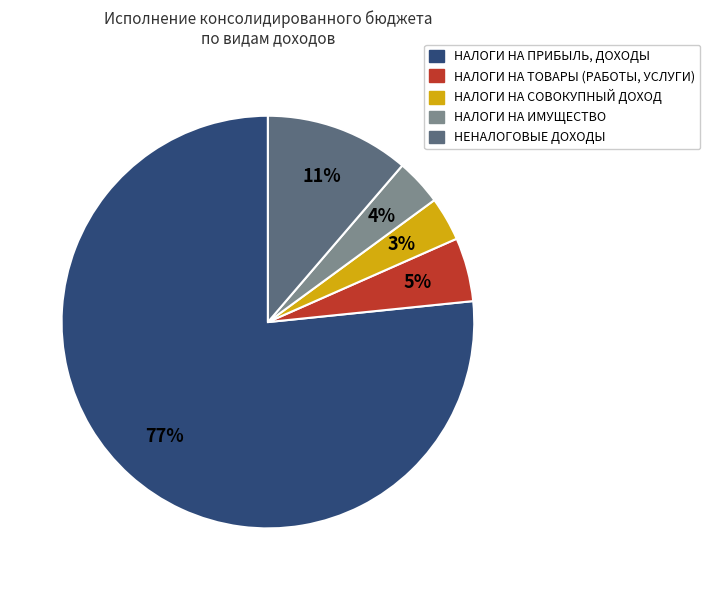

To the nearest percent, what portion does НЕНАЛОГОВЫЕ ДОХОДЫ represent?

11%